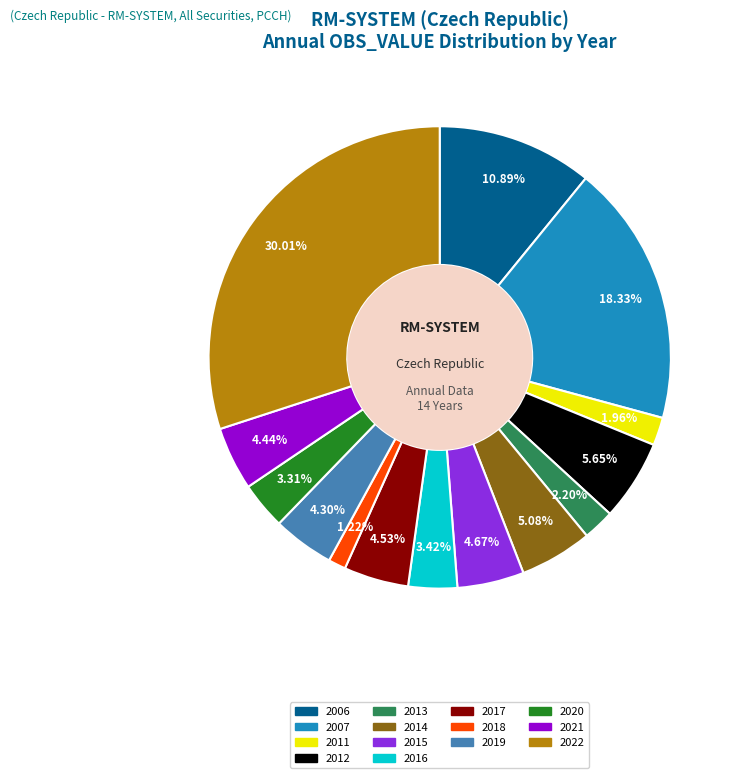

What percentage is NOT represented by 2006?

89.1%